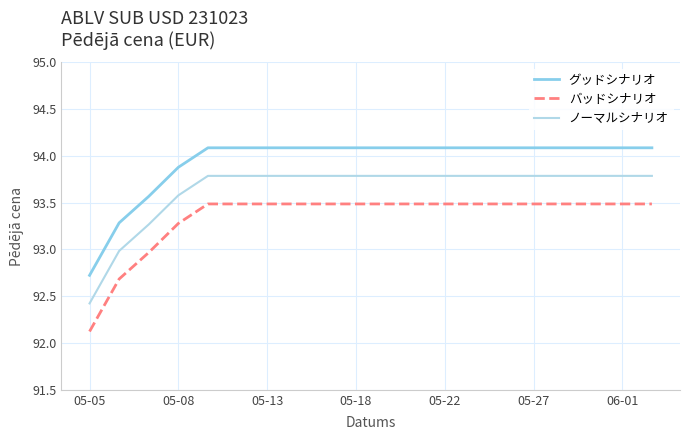

Which series has the largest total across all categories?

グッドシナリオ